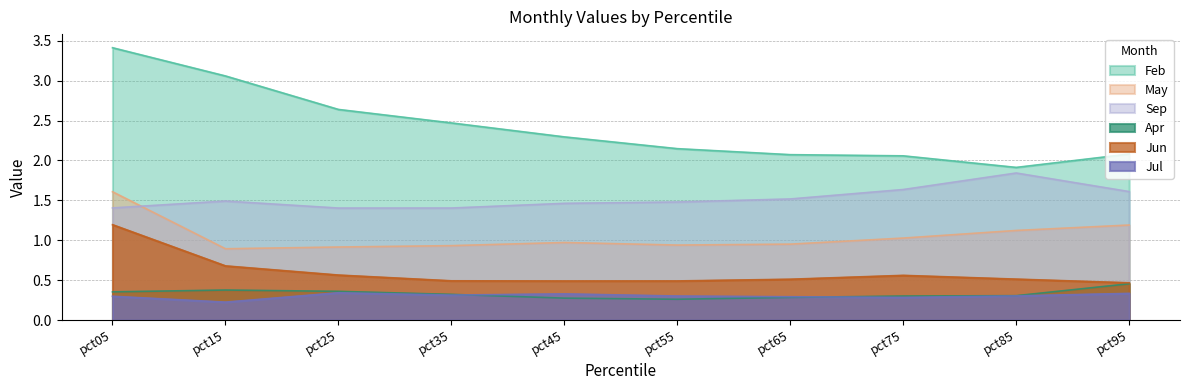

Is the value of Jul at pct05 greater than the value of Jun at pct75?

No